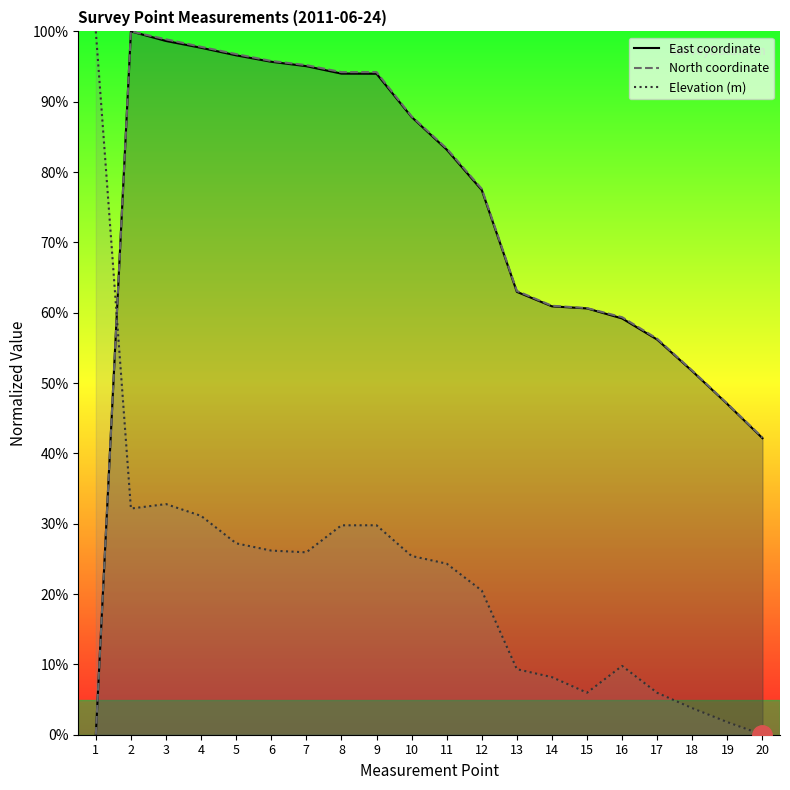

How many values in North coordinate are above zero?

19